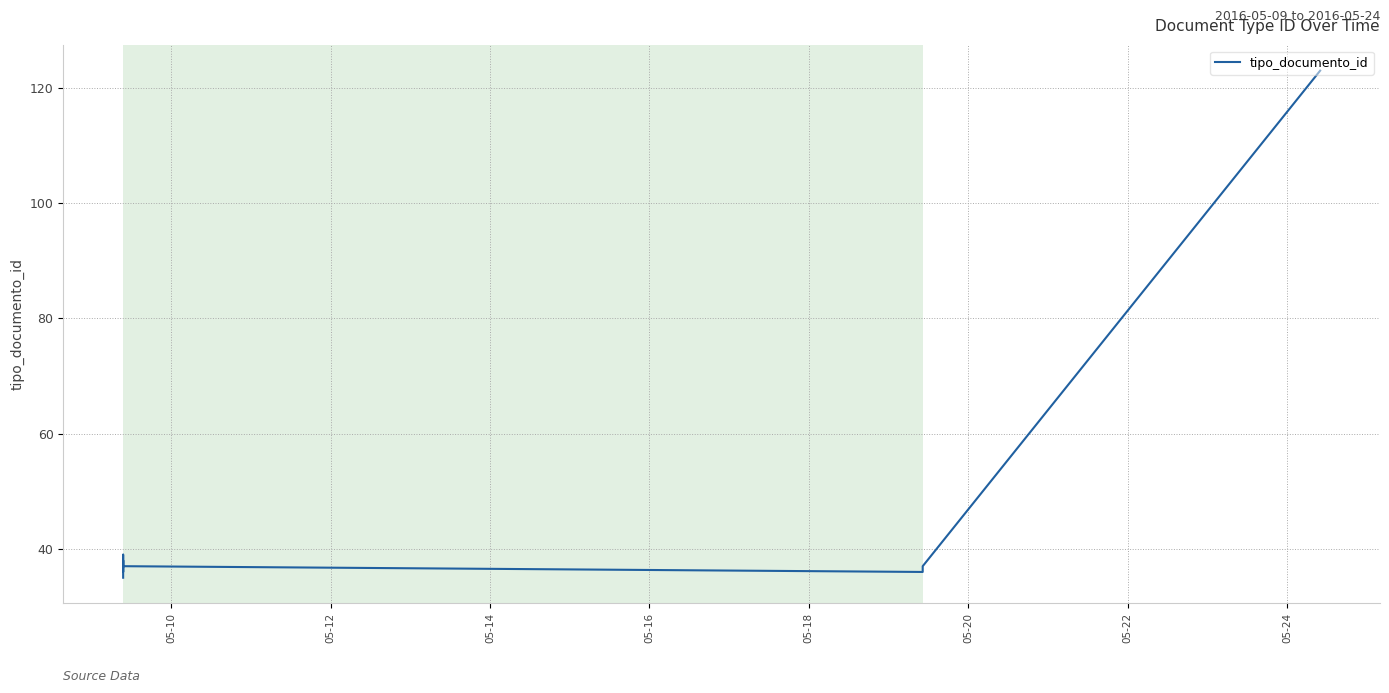

What is the value of the 8th point from the left?

123